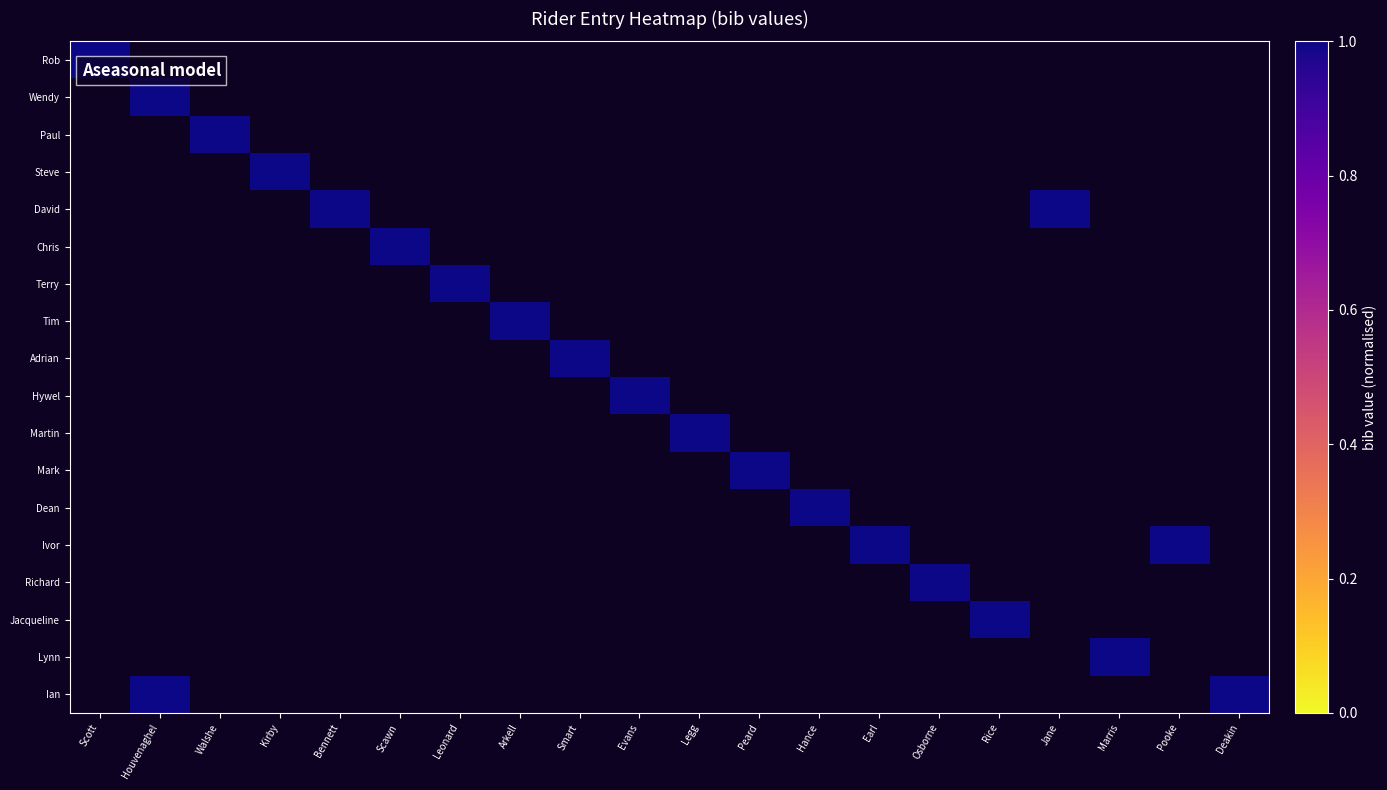

Which series changed the most between Smart and Earl?

Adrian